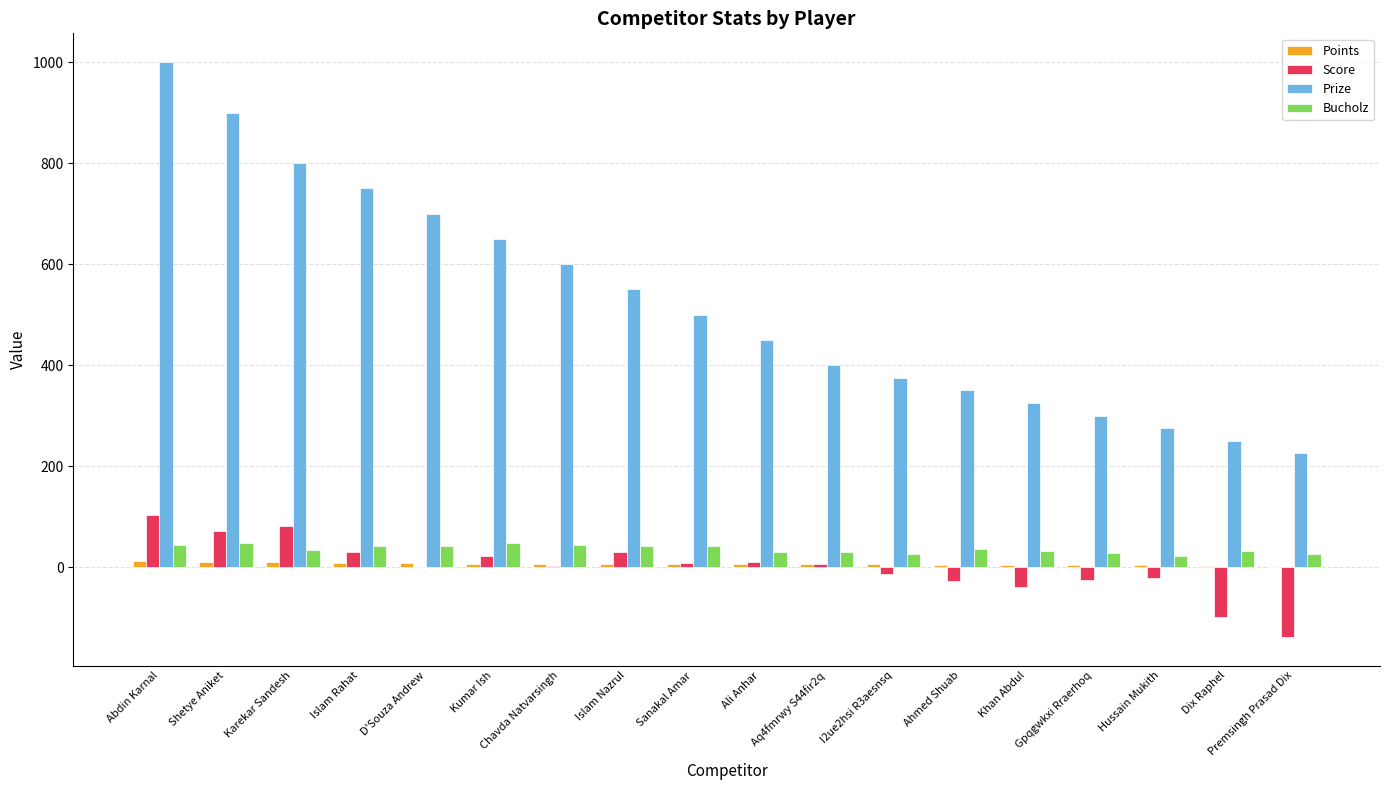

Is the value of Score at Islam Rahat greater than the value of Prize at Hussain Mukith?

No